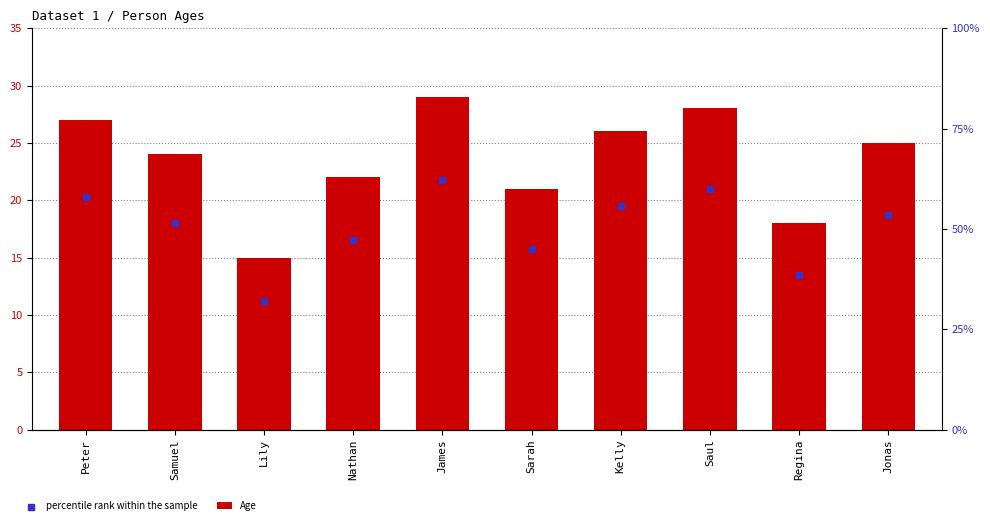

Which series has the widest spread of Y values?

Age